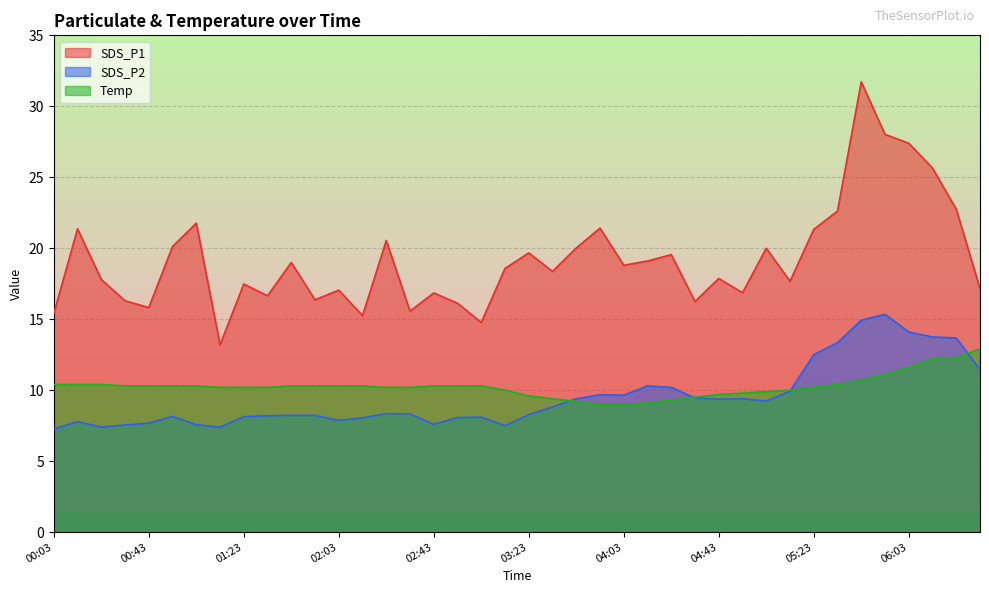

Between 01:13 and 04:33, which series saw the biggest shift?

SDS_P1